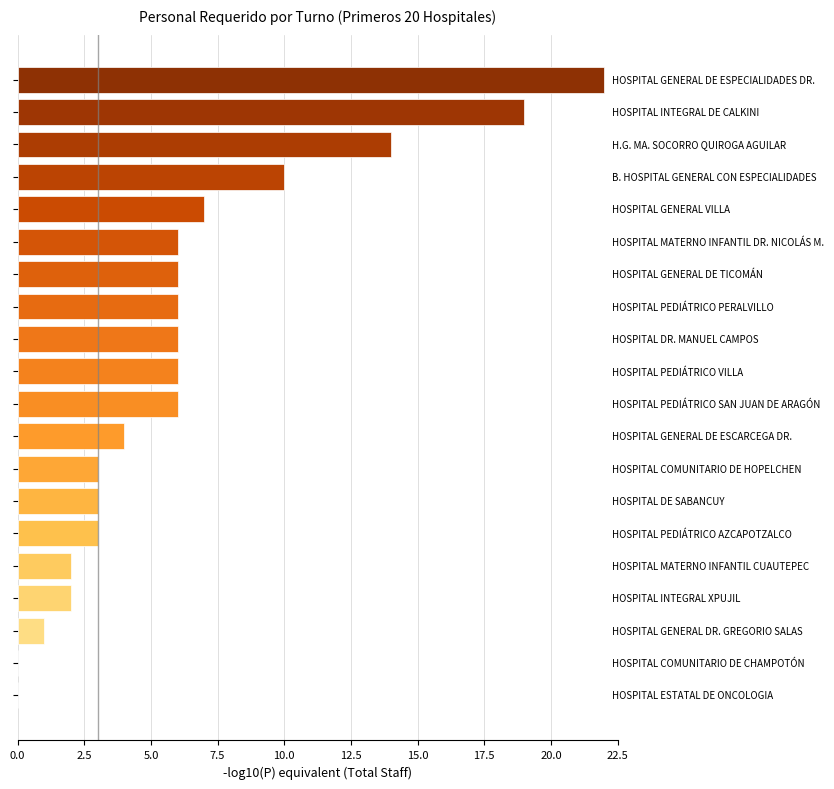

What is the maximum value shown in the chart?

22